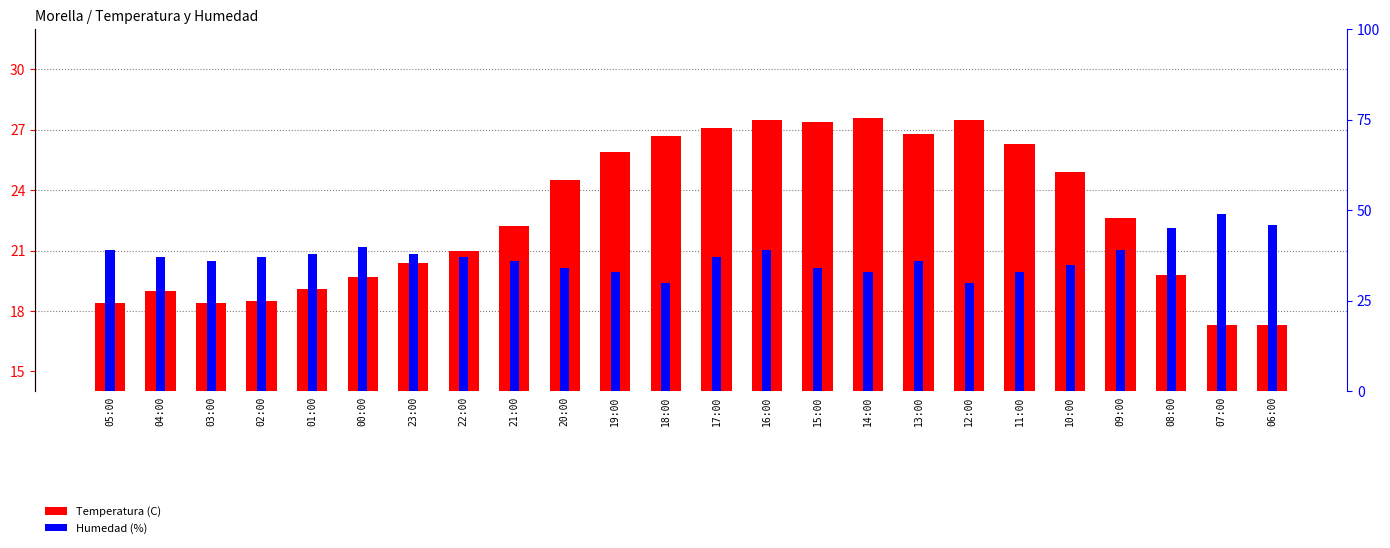

Rank the series at 18:00 from highest to lowest value.

Humedad (%), Temperatura (C)